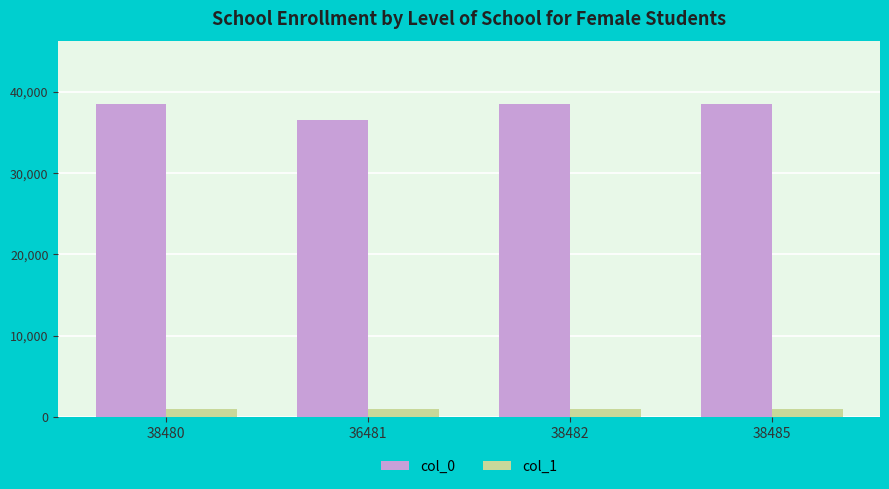

What is the highest value of the col_1 series?

1000